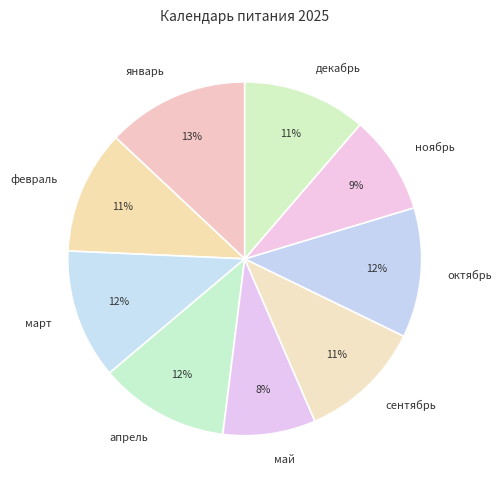

Do январь and ноябрь together represent more than half of the pie?

No